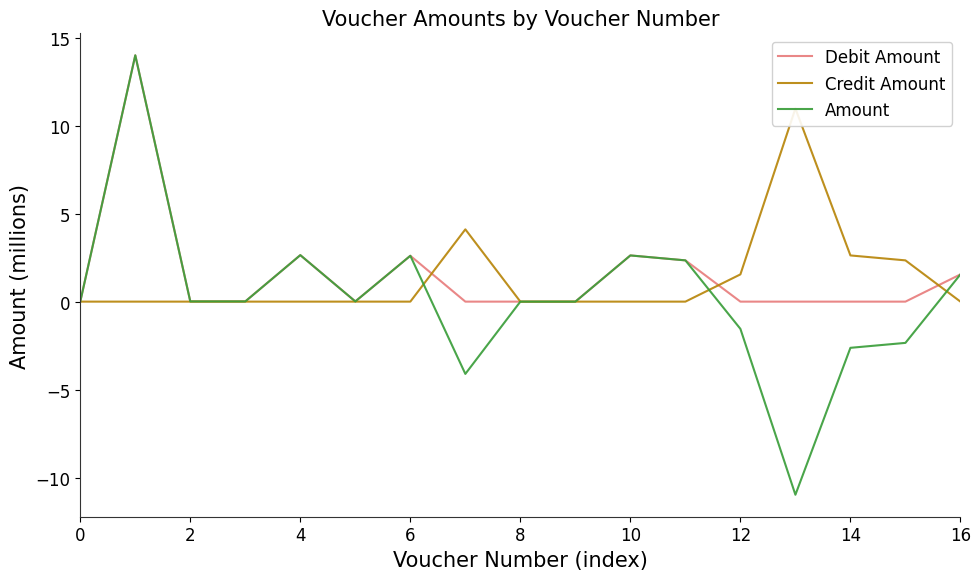

True or false: Amount has a value of -1.5 at 12.

True